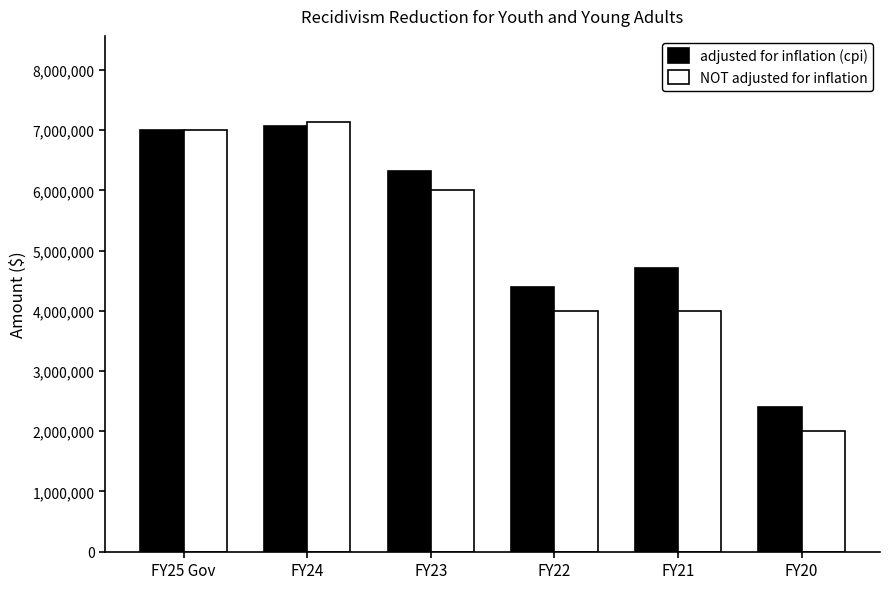

Reading right to left, list all the values displayed in this chart.

adjusted for inflation (cpi): FY20=2405337	FY21=4703023	FY22=4388638	FY23=6319138	FY24=7076889	FY25 Gov=7000000
NOT adjusted for inflation: FY20=2000000	FY21=4000000	FY22=4000000	FY23=6000000	FY24=7139451	FY25 Gov=7000000